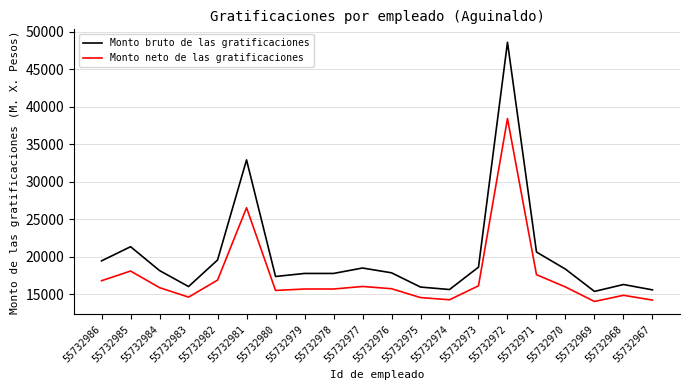

How many lines are shown in the chart?

2